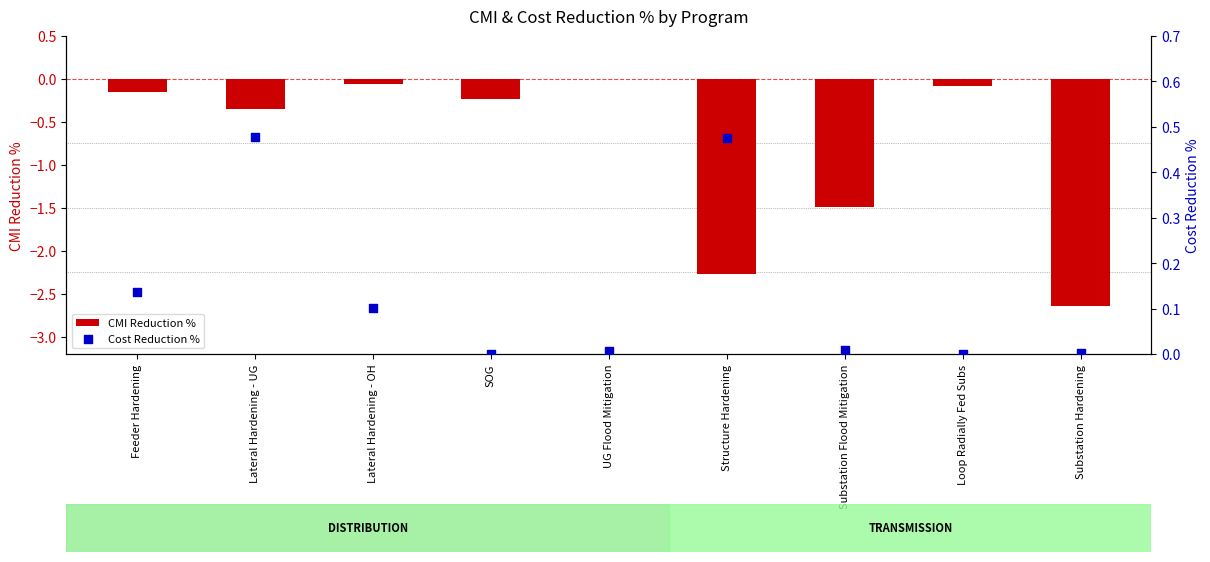

Which series reaches the maximum Y coordinate?

Cost Reduction %